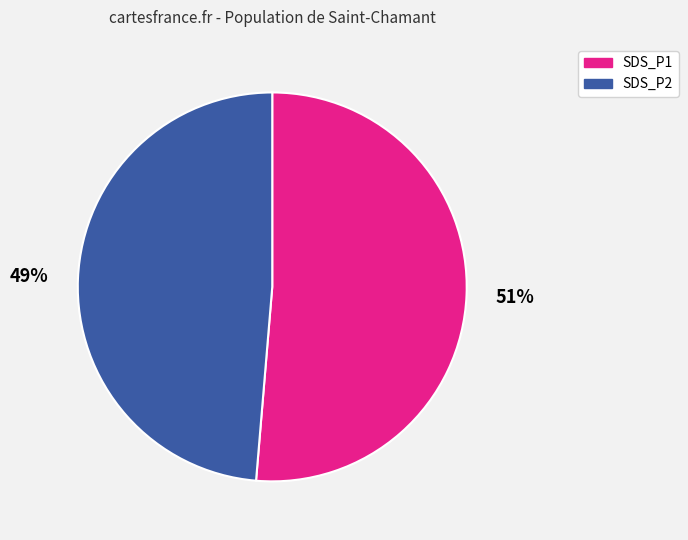

Which has a higher value, SDS_P2 or SDS_P1?

SDS_P1